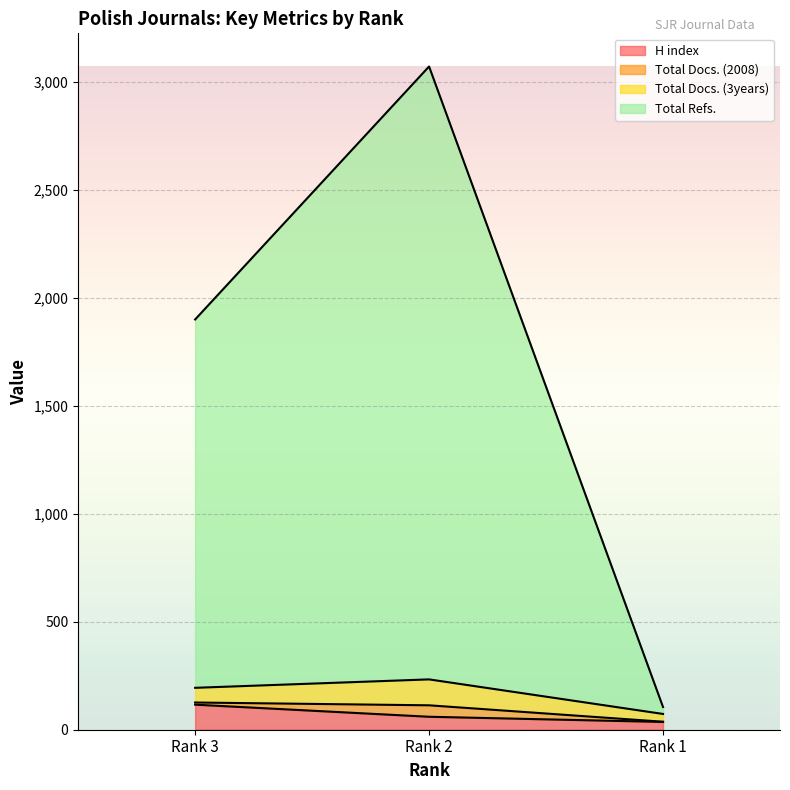

What is the maximum value for H index?

116